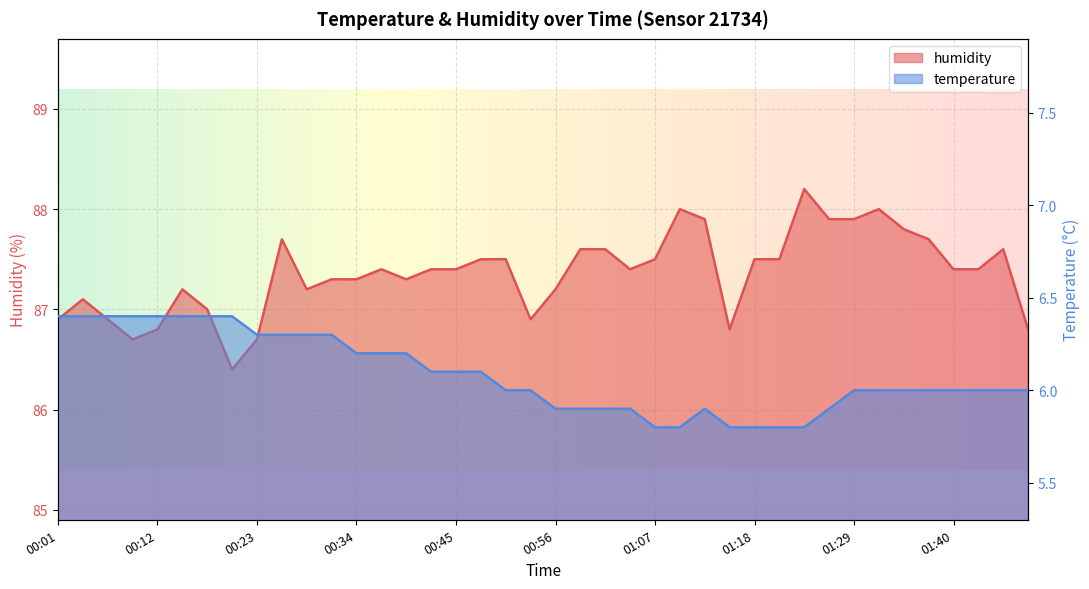

What is the value of the temperature point at the 36th from the left?

6.0